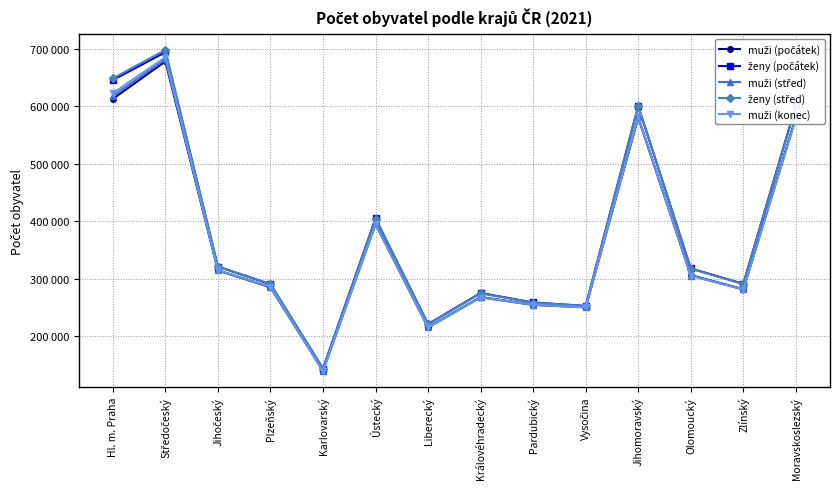

What position from the left is Liberecký?

7